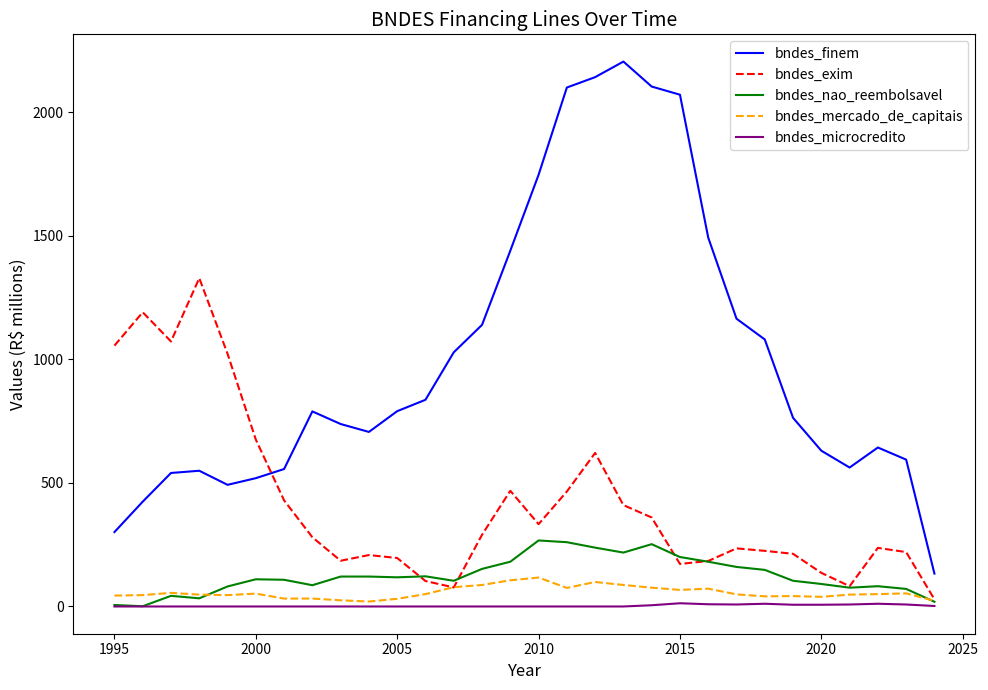

List the series in order of their peak value, highest first.

bndes_finem, bndes_exim, bndes_nao_reembolsavel, bndes_mercado_de_capitais, bndes_microcredito